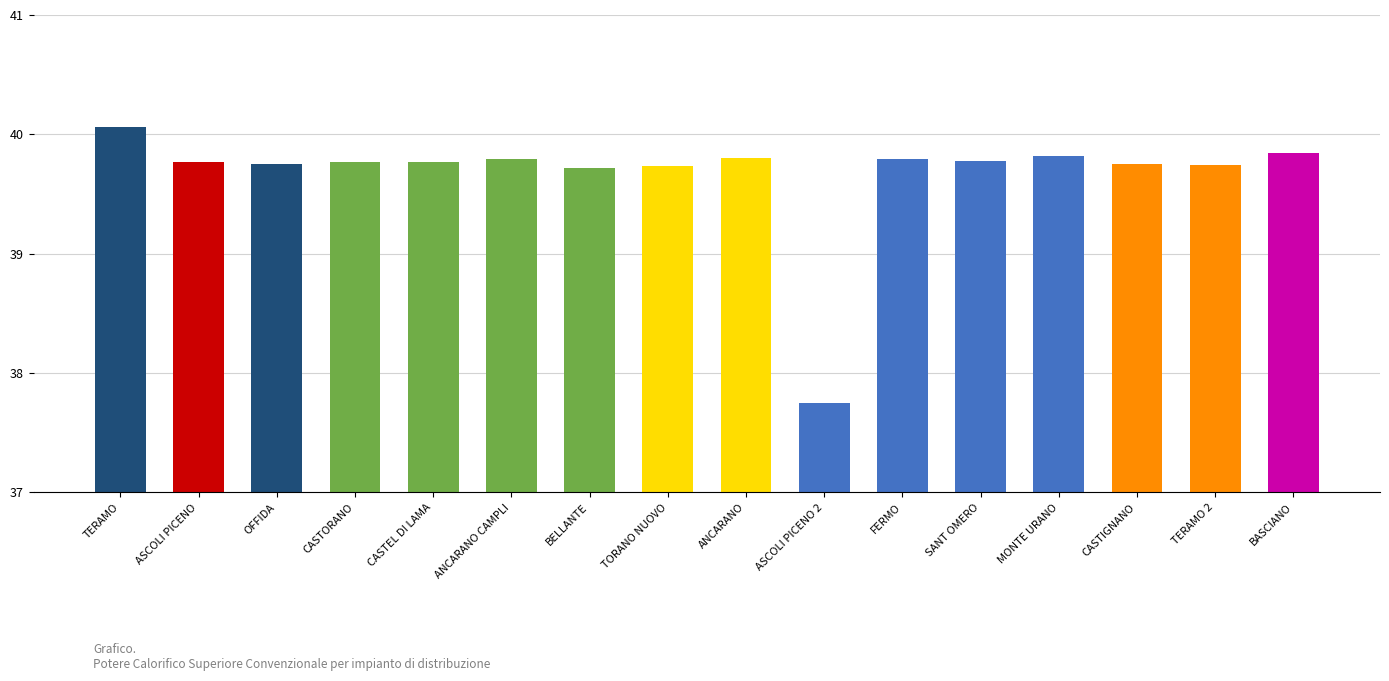

At which category does the chart reach its peak across all series?

TERAMO